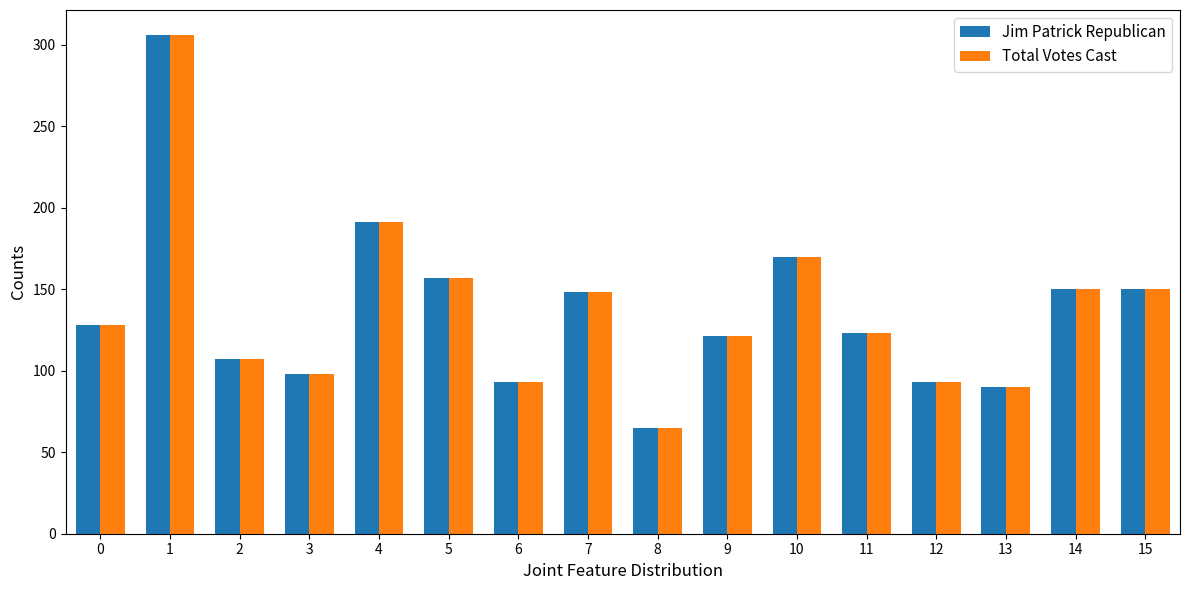

What is the difference between the second highest and minimum values in the Total Votes Cast series?

126